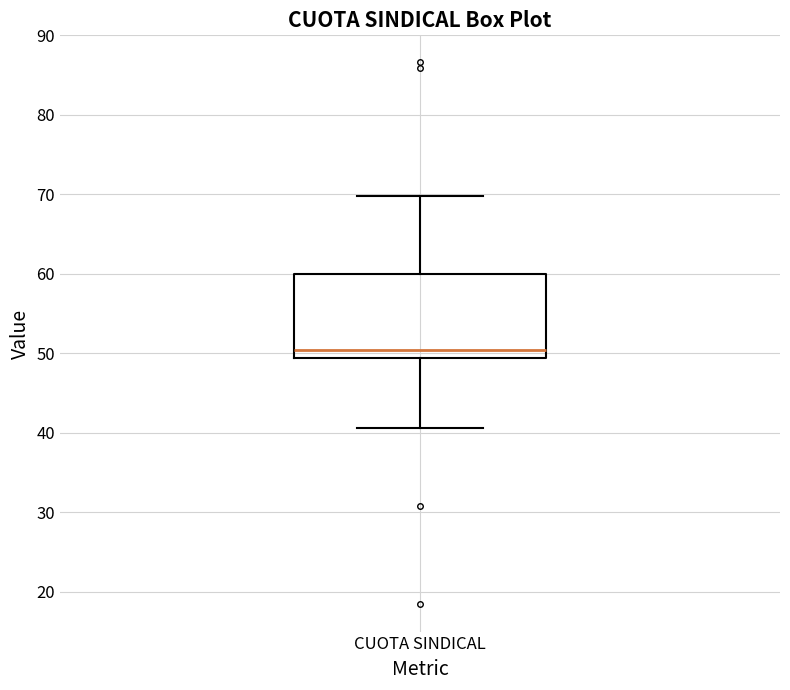

Transcribe this box plot: give where the median line is, the range the box spans, and where the two whiskers end, as read against the y-axis. The values are not printed on the chart, so give them approximately, as read against the axis.

median 50, box 49 to 60, whiskers 41 to 70